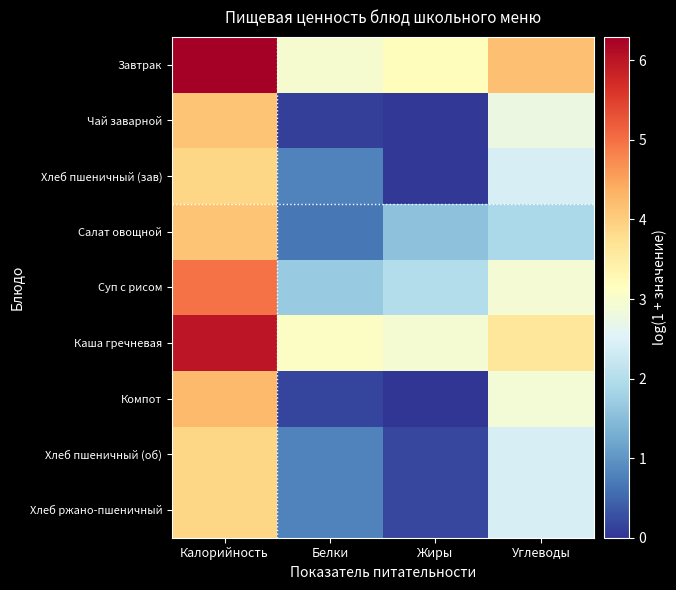

Reading left to right, what are all the values shown in this chart?

Завтрак: Калорийность=6.3	Белки=3.0	Жиры=3.2	Углеводы=4.2
Чай заварной: Калорийность=4.1	Белки=0.1	Жиры=0.0	Углеводы=2.8
Хлеб пшеничный (зав): Калорийность=3.9	Белки=0.8	Жиры=0.0	Углеводы=2.4
Салат овощной: Калорийность=4.1	Белки=0.7	Жиры=1.6	Углеводы=1.9
Суп с рисом: Калорийность=5.0	Белки=1.7	Жиры=2.0	Углеводы=2.9
Каша гречневая: Калорийность=6.0	Белки=3.1	Жиры=2.9	Углеводы=3.6
Компот: Калорийность=4.2	Белки=0.1	Жиры=0.0	Углеводы=2.9
Хлеб пшеничный (об): Калорийность=3.9	Белки=0.8	Жиры=0.2	Углеводы=2.4
Хлеб ржано-пшеничный: Калорийность=3.9	Белки=0.8	Жиры=0.2	Углеводы=2.4